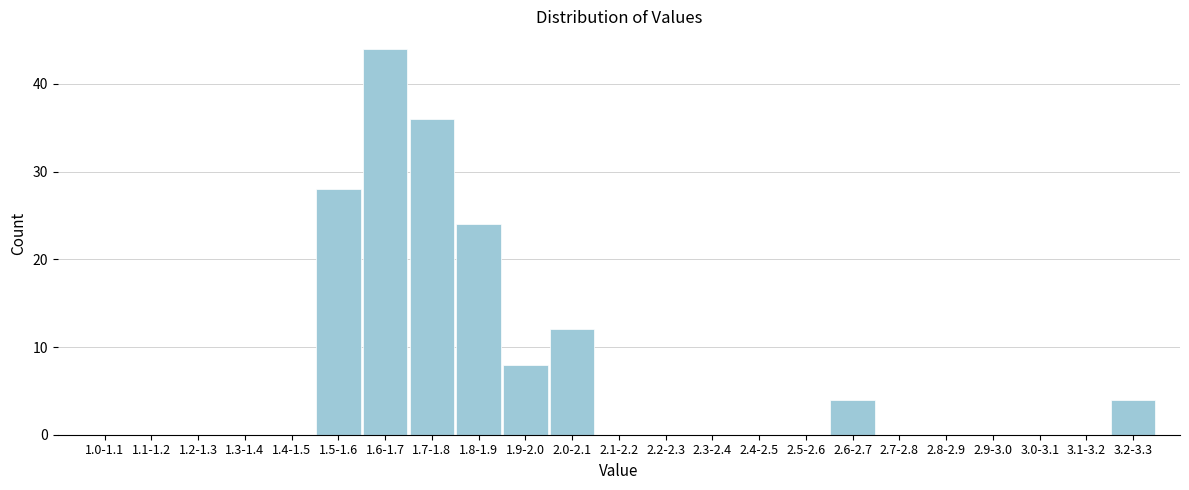

Reading left to right, transcribe all the data shown in this chart.

1.0-1.1=0	1.1-1.2=0	1.2-1.3=0	1.3-1.4=0	1.4-1.5=0	1.5-1.6=28	1.6-1.7=44	1.7-1.8=36	1.8-1.9=24	1.9-2.0=8	2.0-2.1=12	2.1-2.2=0	2.2-2.3=0	2.3-2.4=0	2.4-2.5=0	2.5-2.6=0	2.6-2.7=4	2.7-2.8=0	2.8-2.9=0	2.9-3.0=0	3.0-3.1=0	3.1-3.2=0	3.2-3.3=4